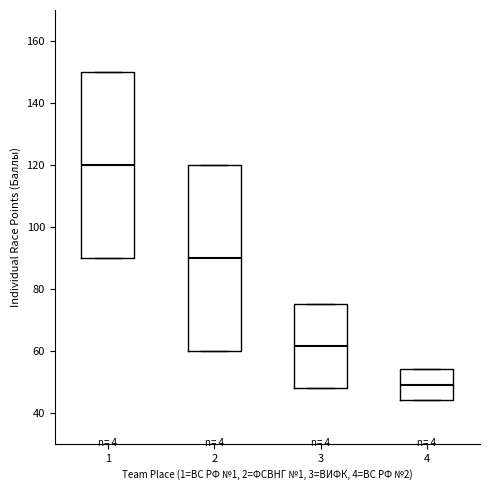

Which box's median line is the highest?

1